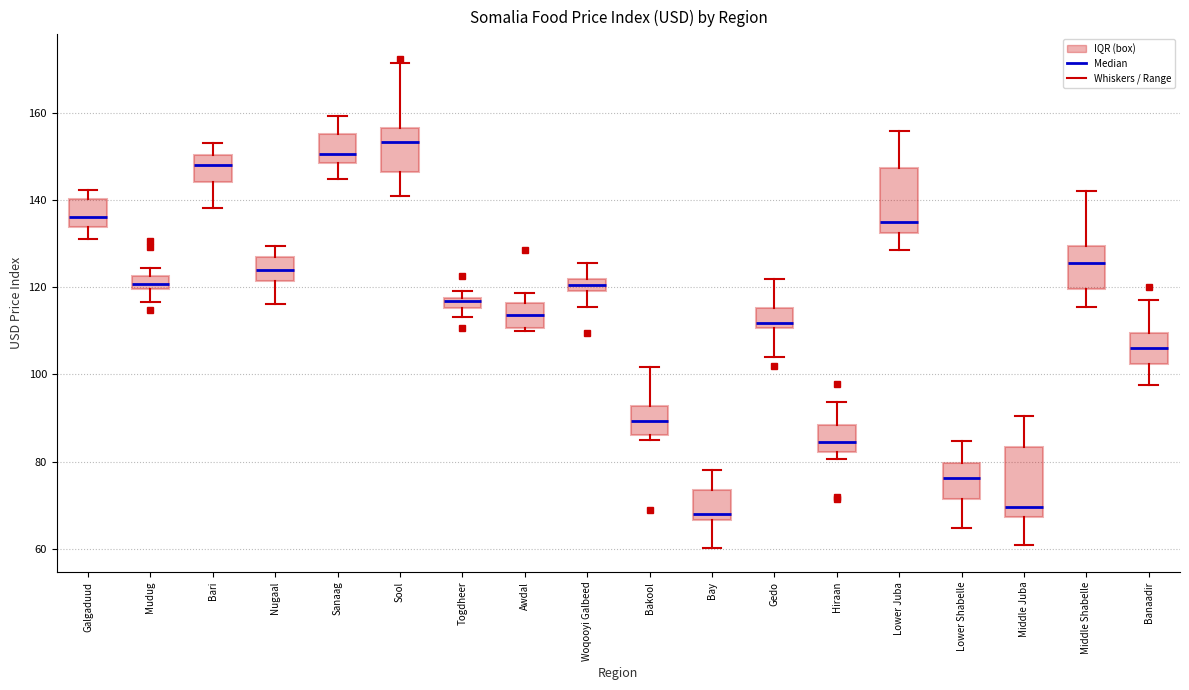

Where is the upper edge of the box for Lower Shabelle on the y-axis? The values are not printed on the chart, so give them approximately, as read against the axis.

80